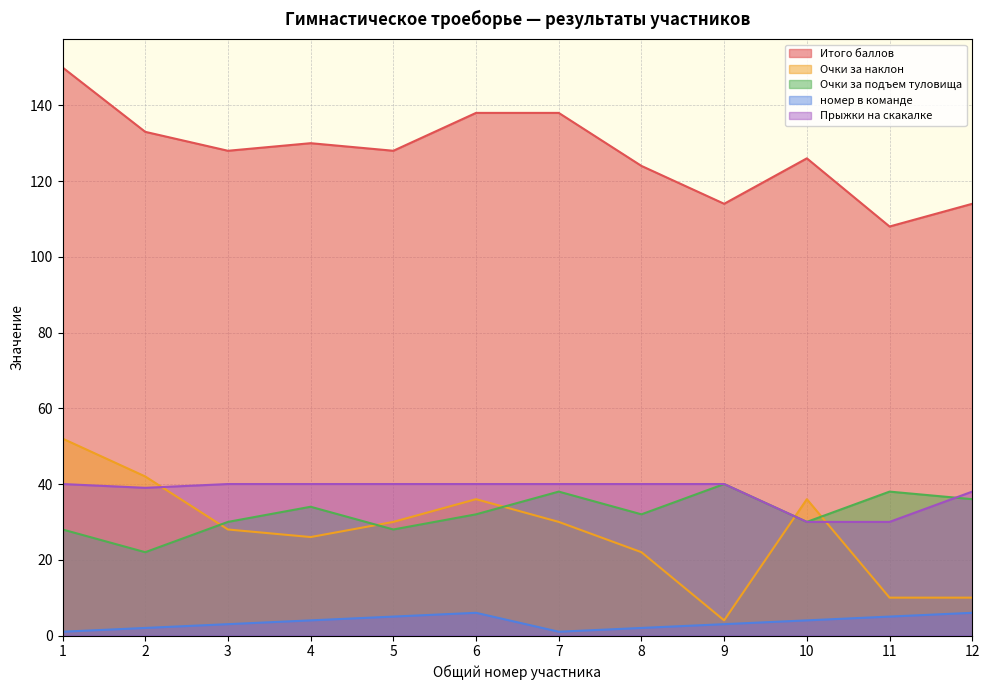

Which series has the largest total across all categories?

Итого баллов